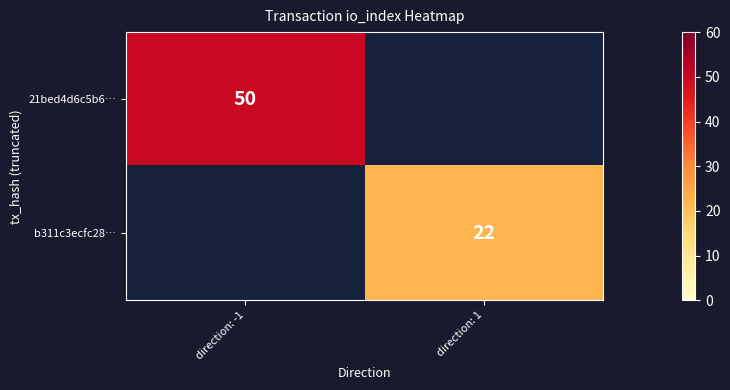

Rank the series by their average value, from highest to lowest.

21bed4d6c5b6…, b311c3ecfc28…